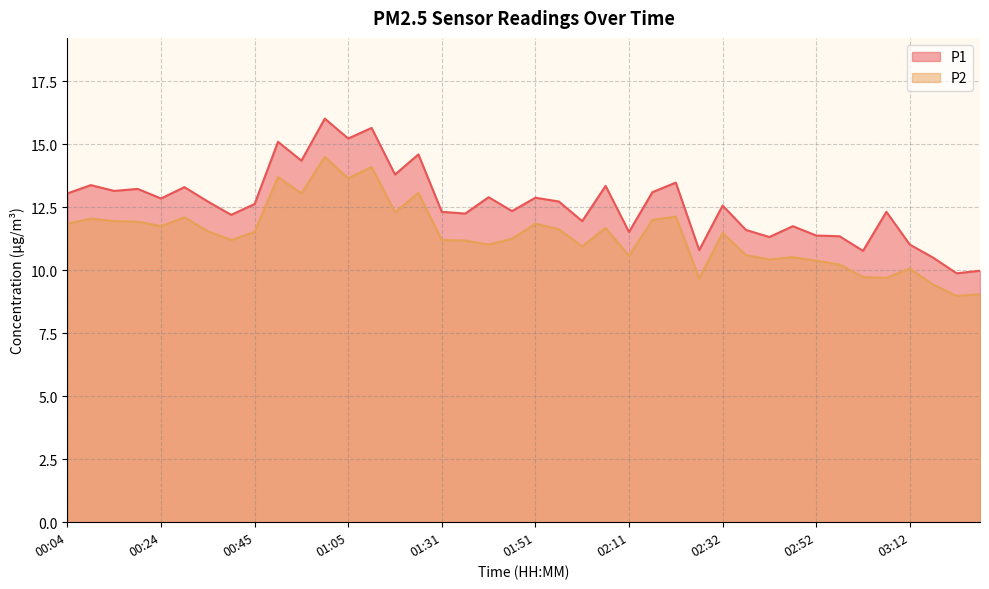

How many interior local valleys does the P2 series have?

12